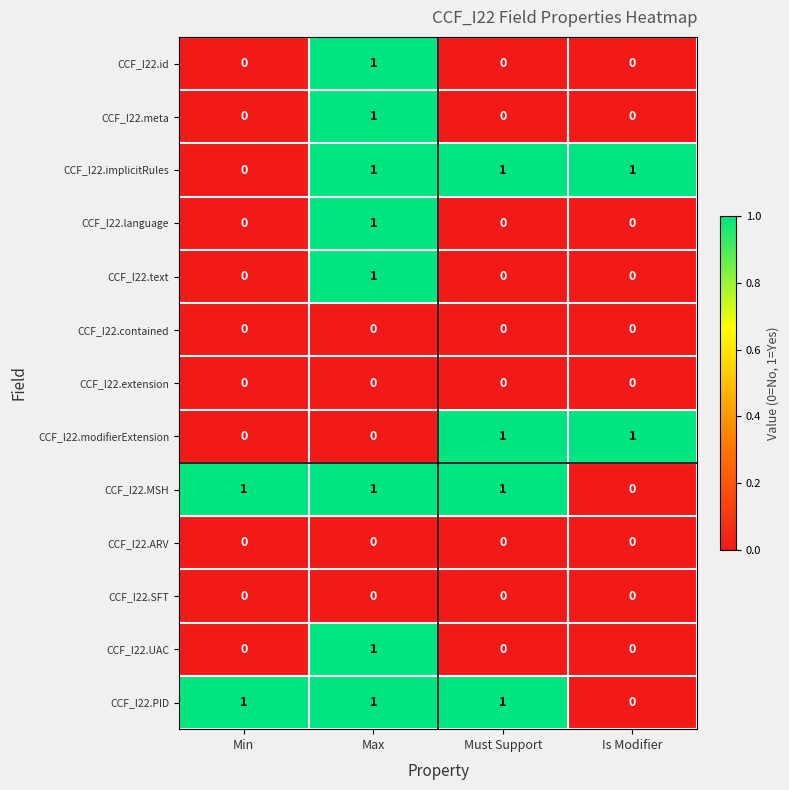

Is it true that CCF_I22.implicitRules equals 0 at Max?

False